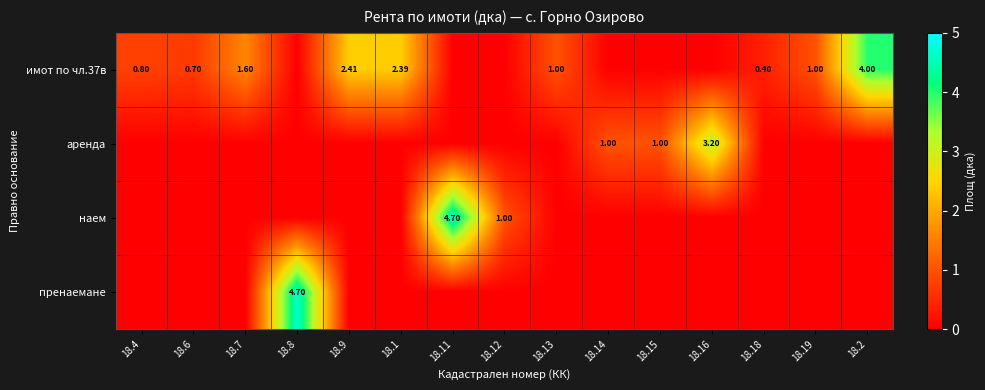

At how many categories does at least one series exceed 4?

2